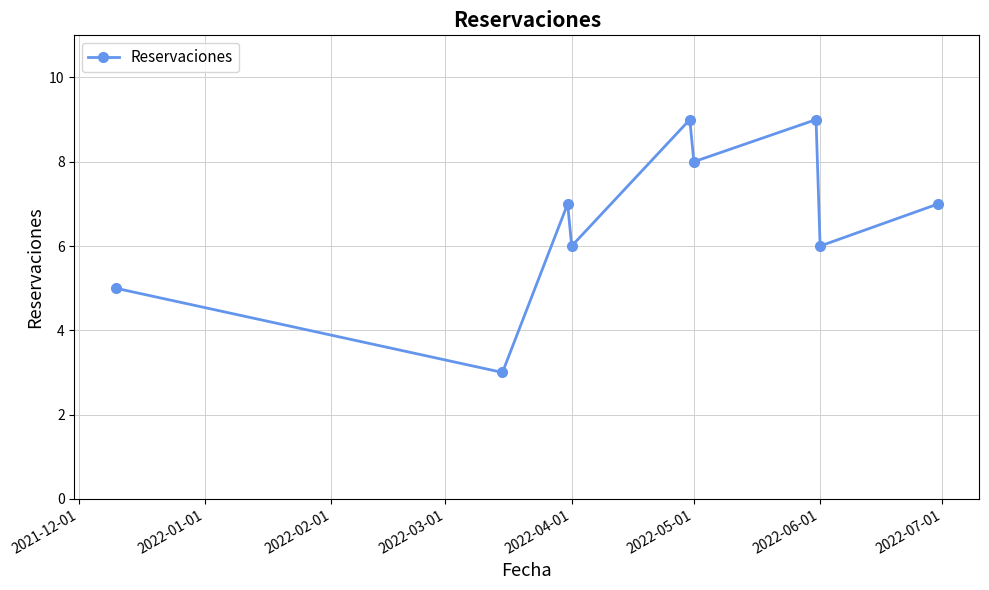

How many lines are shown in the chart?

1